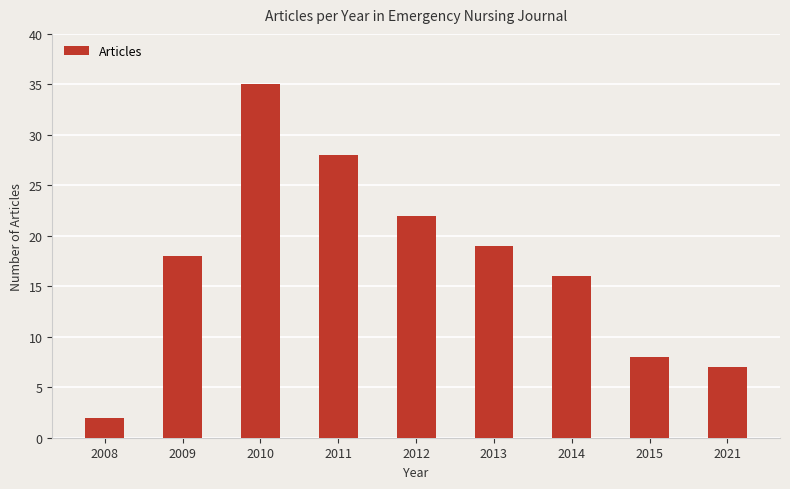

What is the greatest value displayed?

35